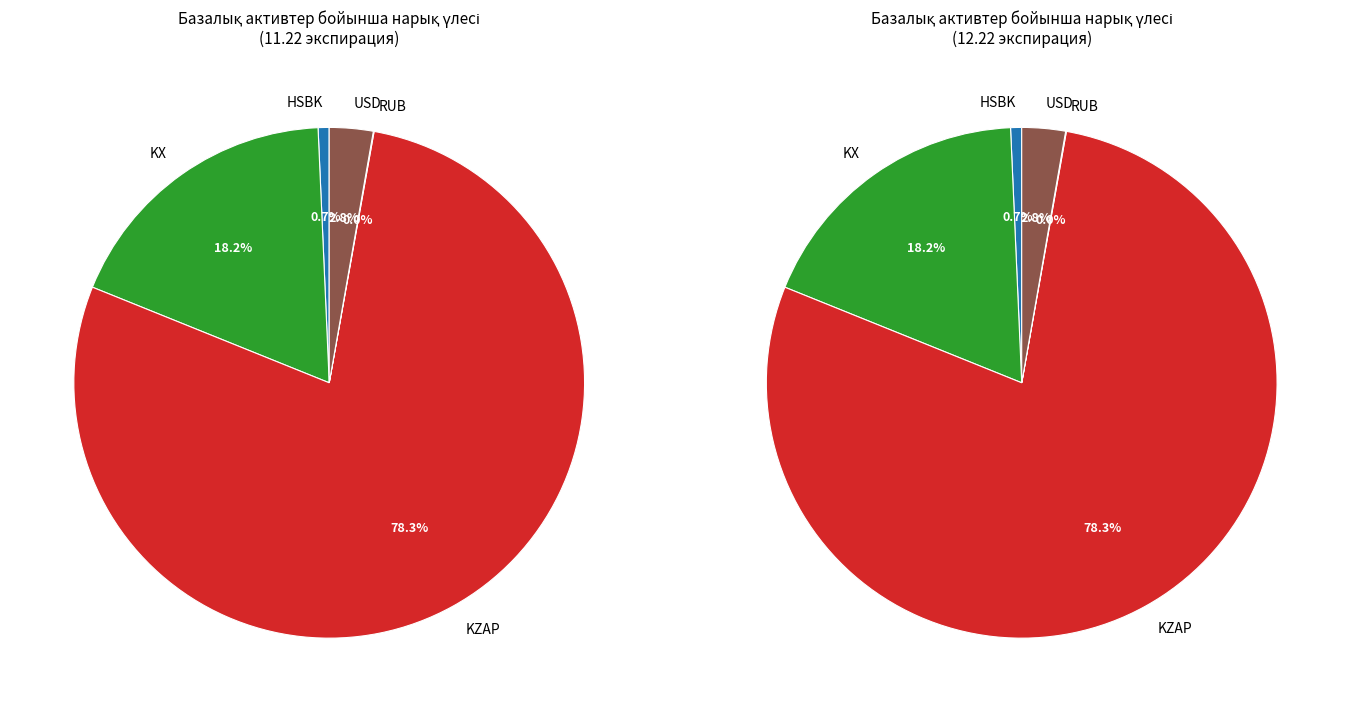

Which slice represents more than half of the pie?

KZAP